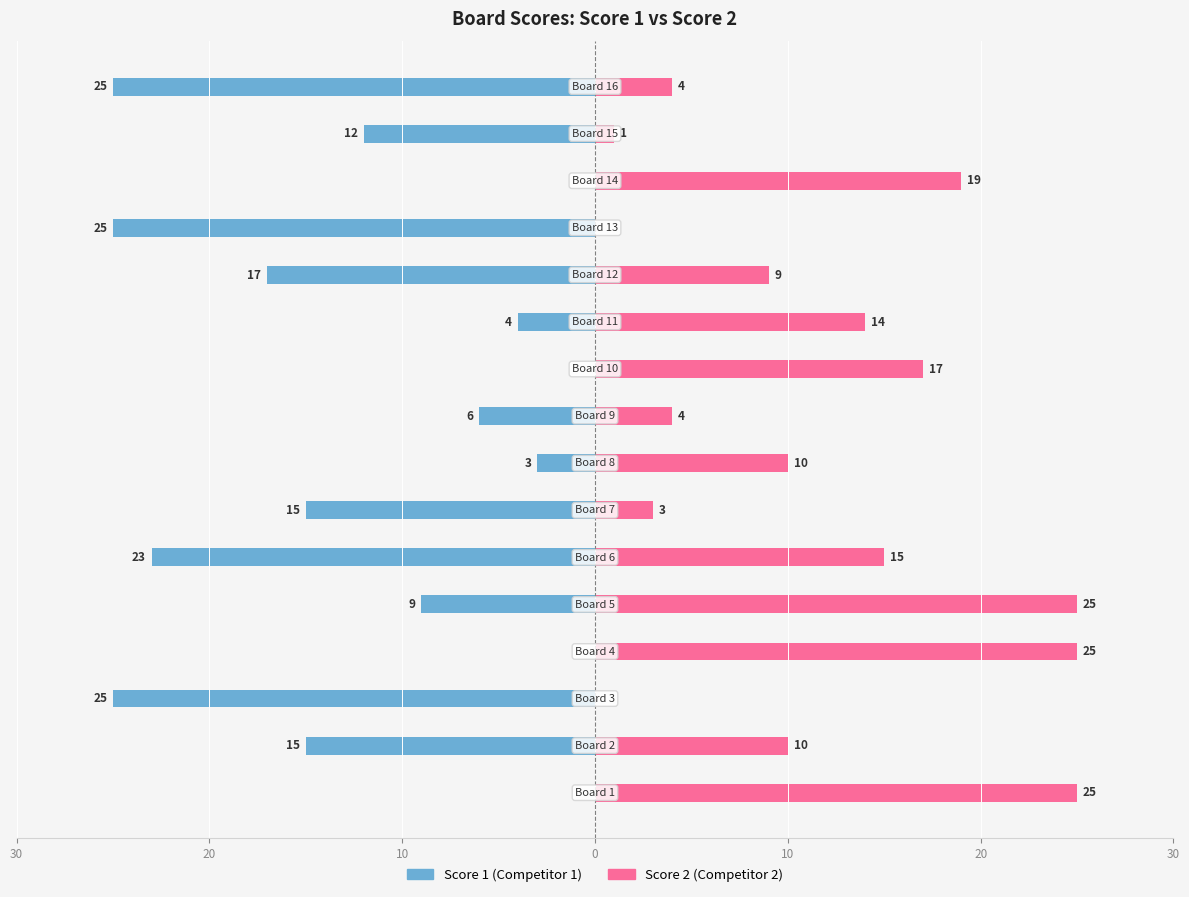

What are all the series names shown in the legend?

Score 1, Score 2